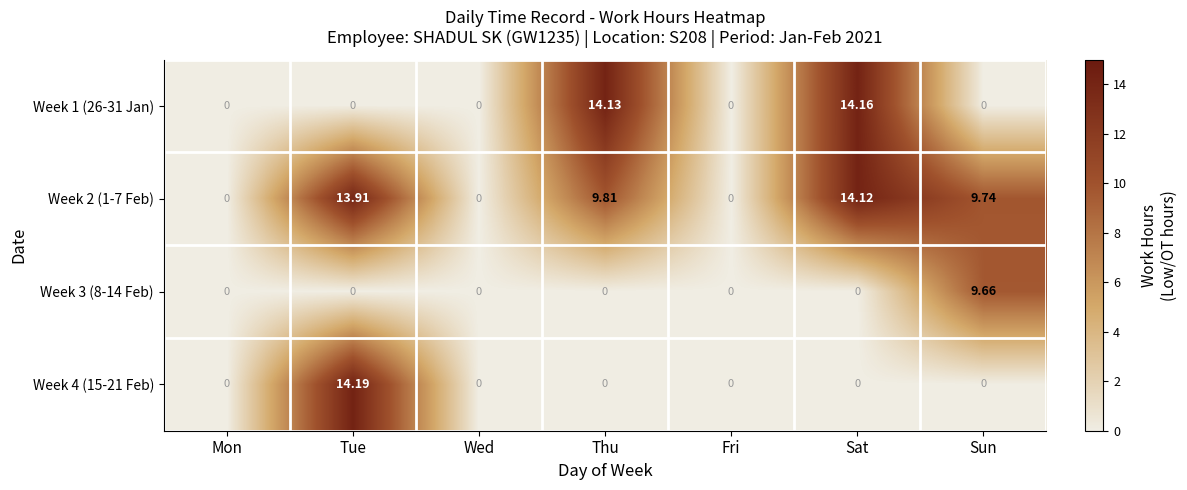

How many data points does each series have?

7